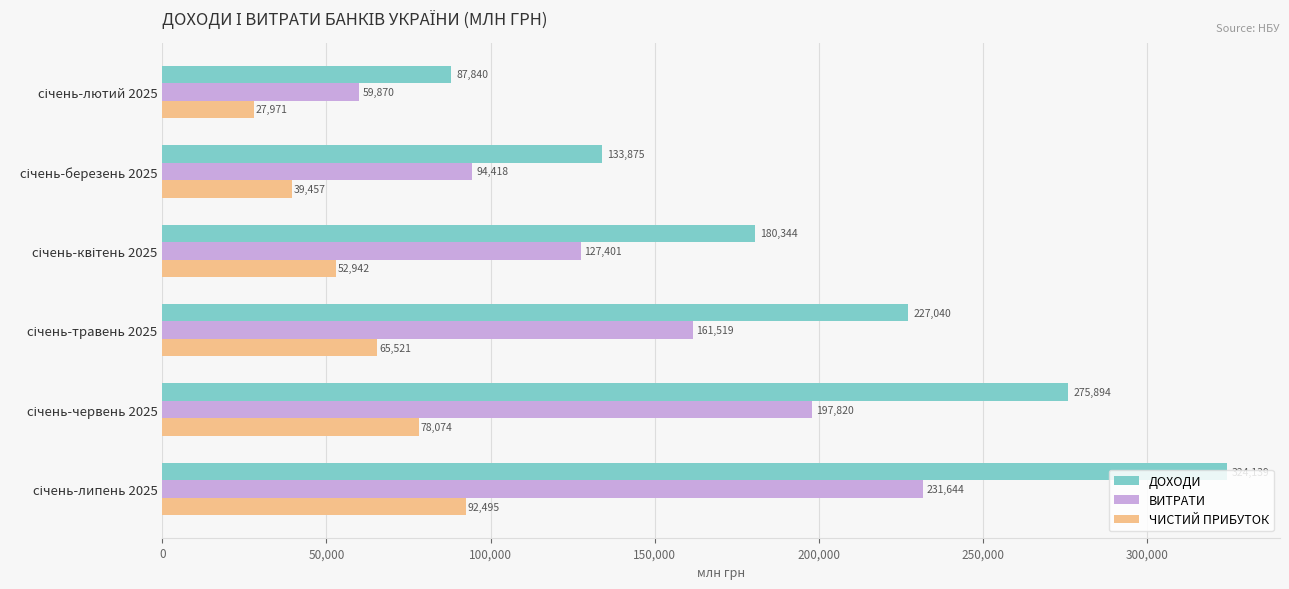

What is the maximum value shown in the chart?

324139